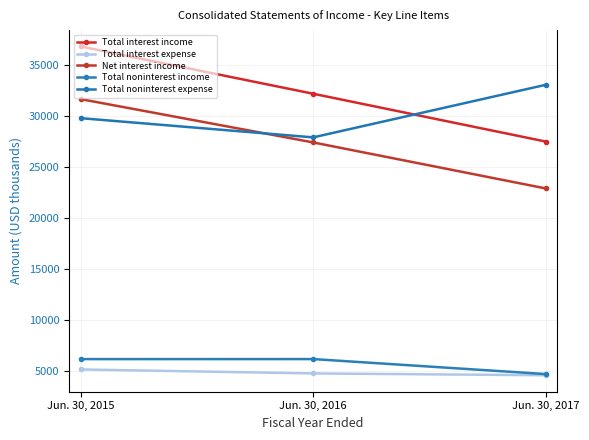

Where does the Net interest income series first go above 27402?

Jun. 30, 2015